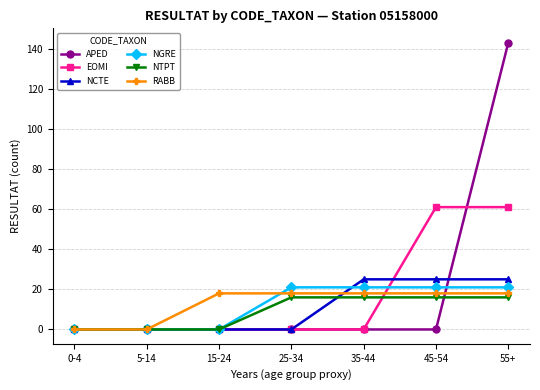

What is the maximum value shown in the chart?

143